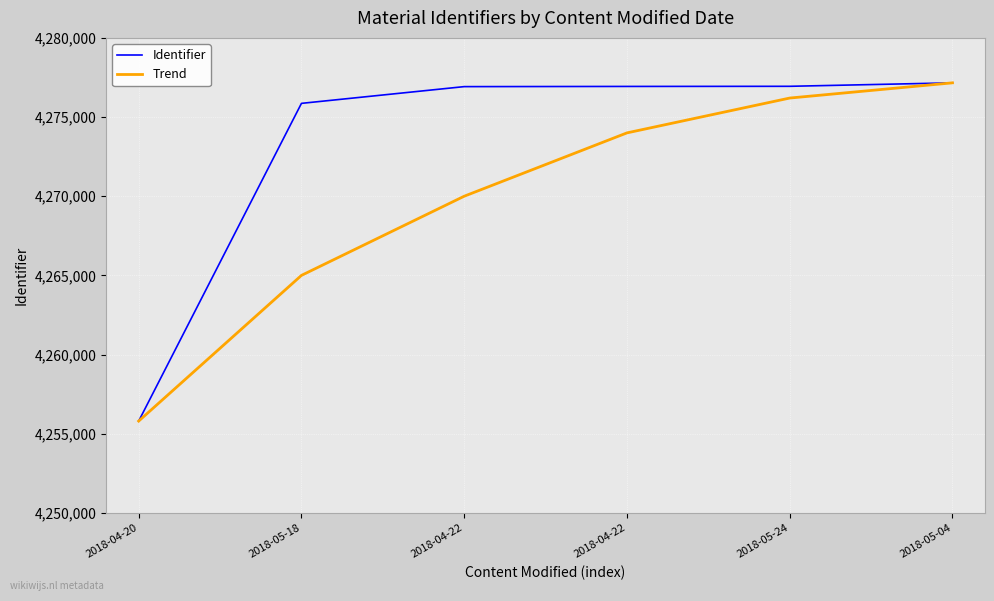

What are all the series names shown in the legend?

Identifier, Trend